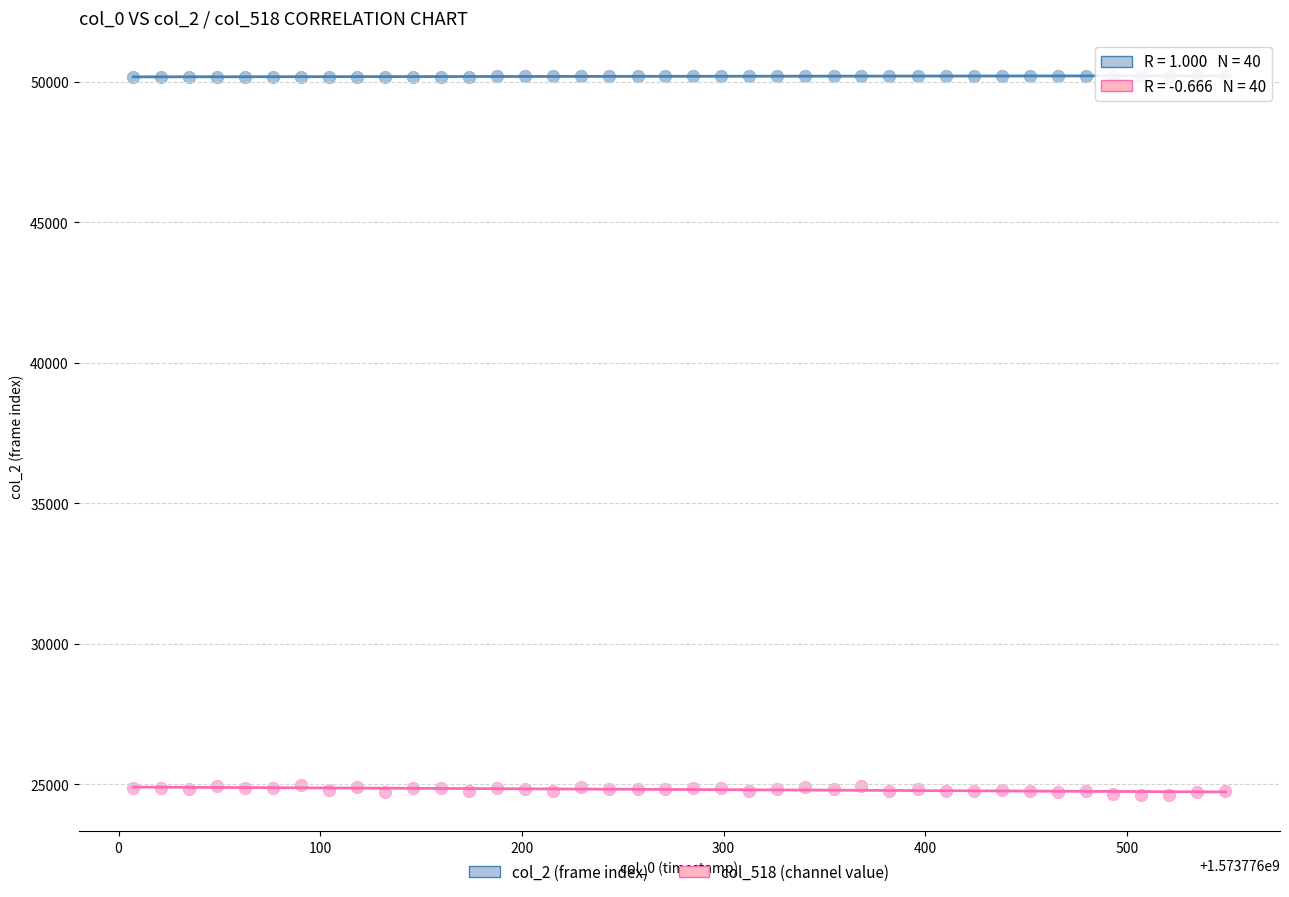

Which series reaches the minimum Y coordinate?

col_518 (channel value)